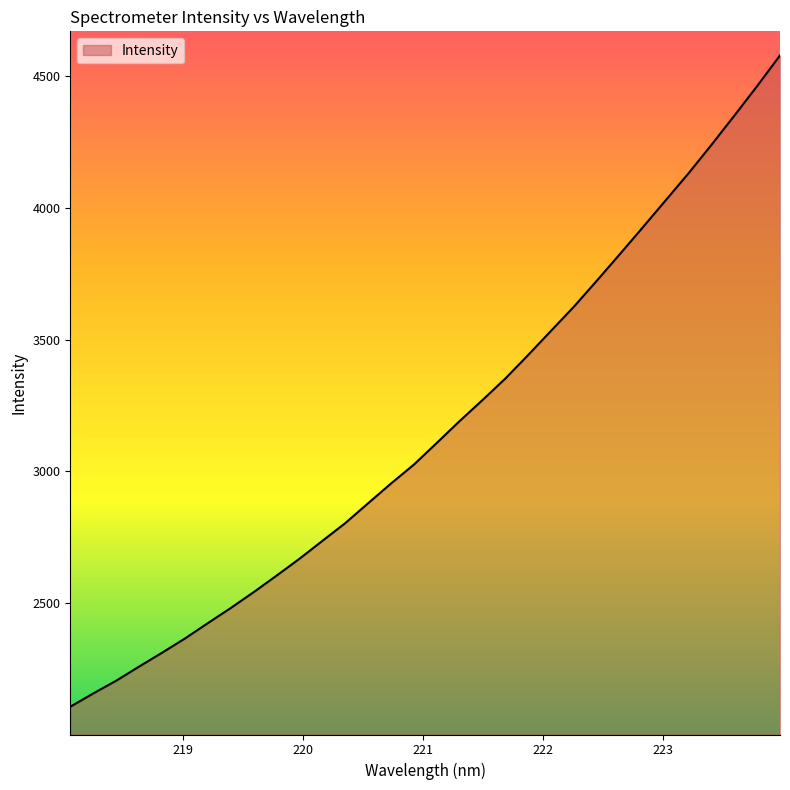

How many lines are shown in the chart?

1